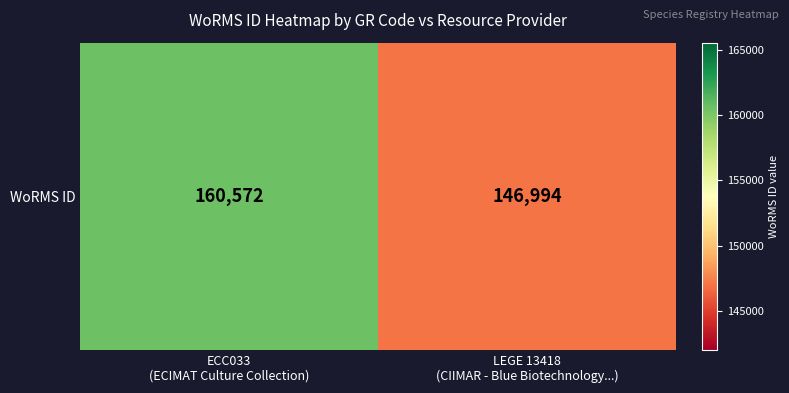

What is the approximate value at LEGE 13418
(CIIMAR - Blue Biotechnology...), to the nearest 10?

146990